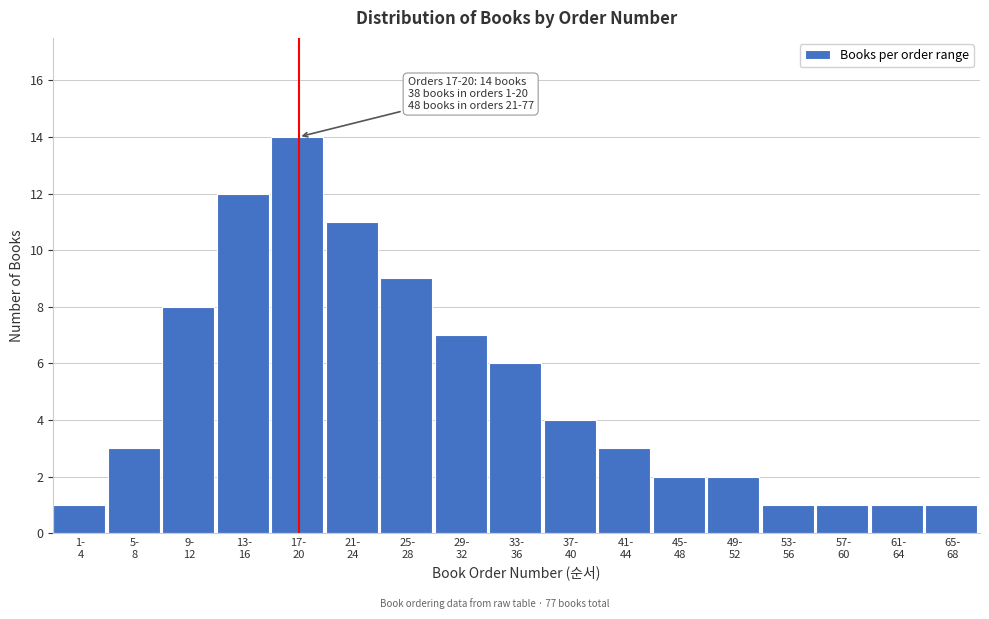

Reading left to right, list all the values displayed in this chart.

1	3	8	12	14	11	9	7	6	4	3	2	2	1	1	1	1